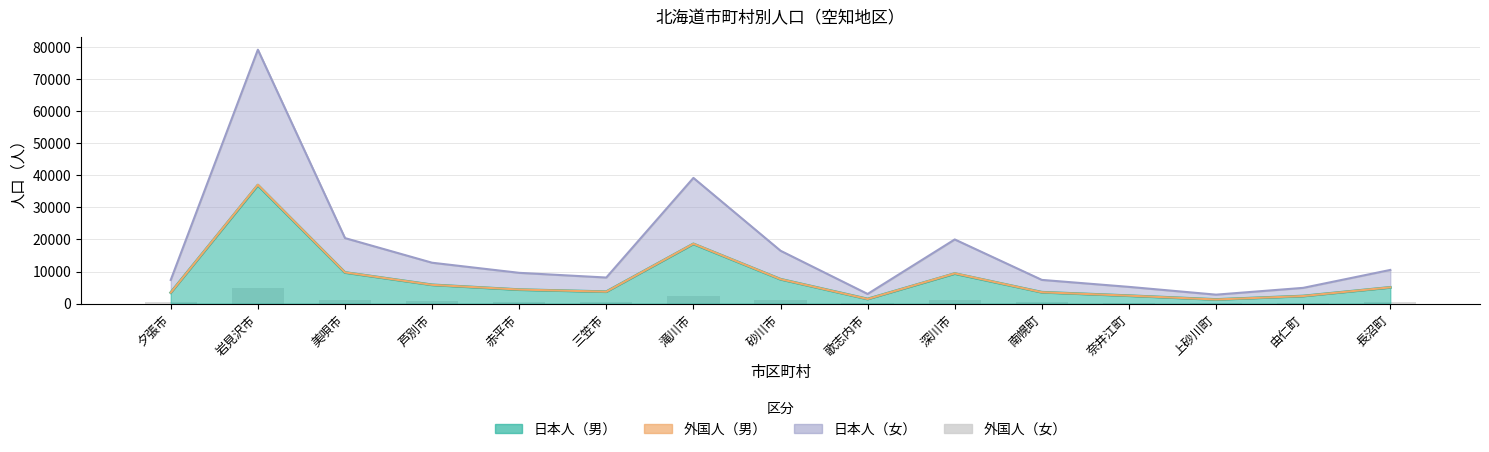

At which label is 日本人（女） closest to 40974?

滝川市